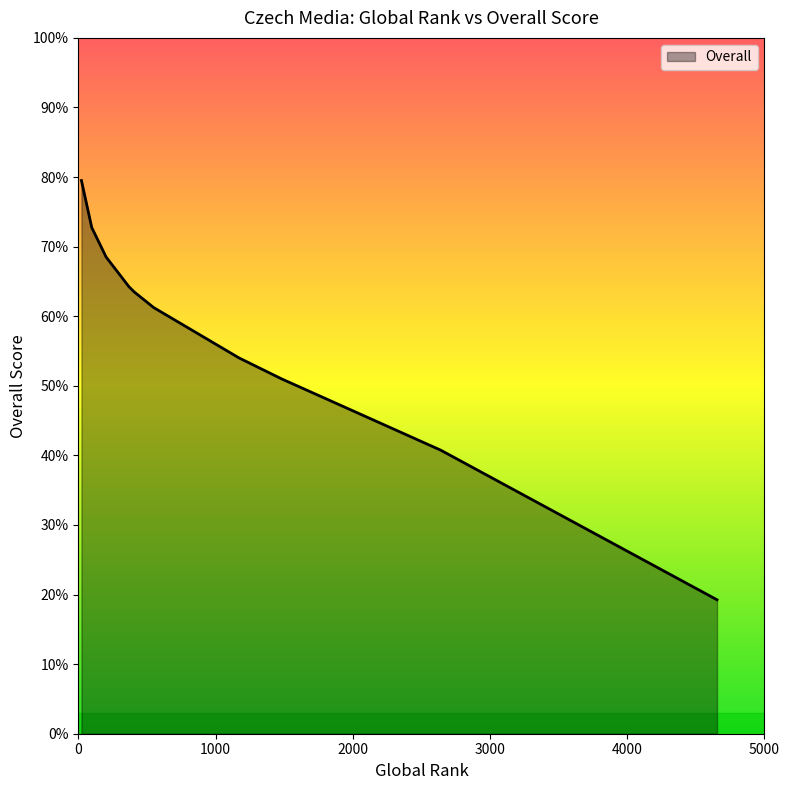

The value at zivnostnik.cz is 33.1. True or false?

False